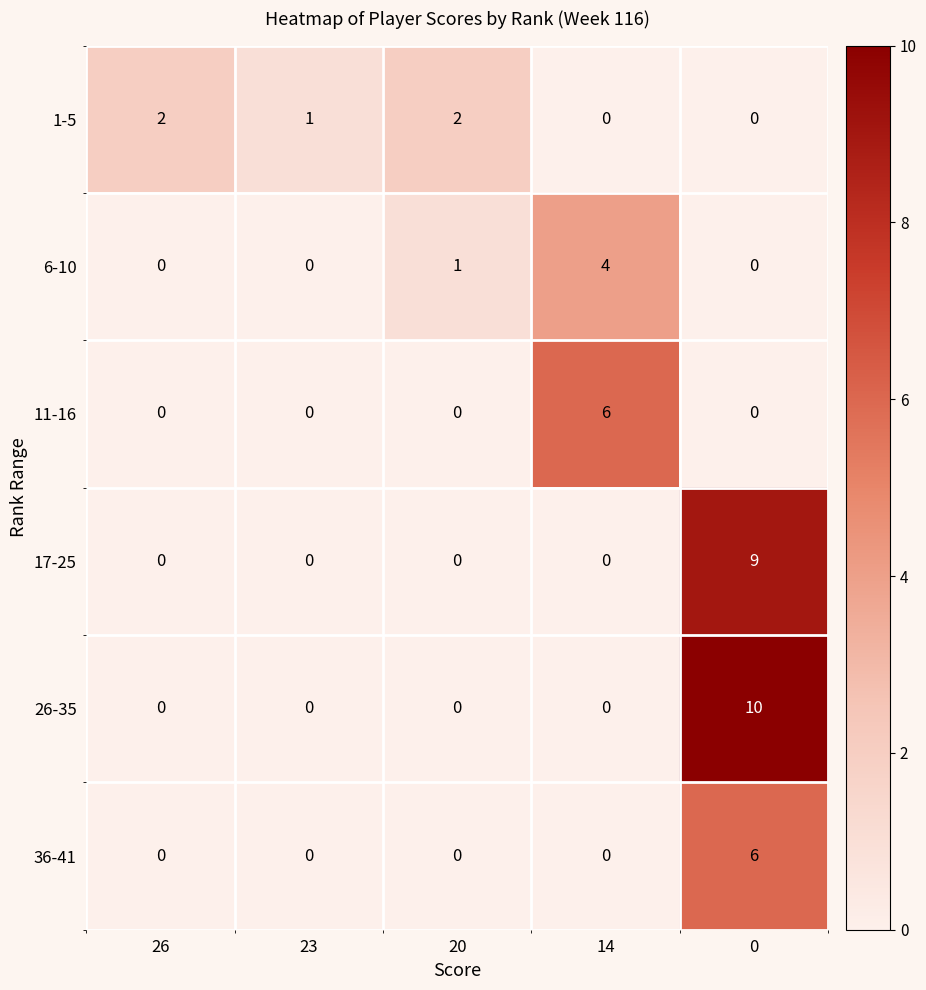

What is the sum of all 1-5 values?

5